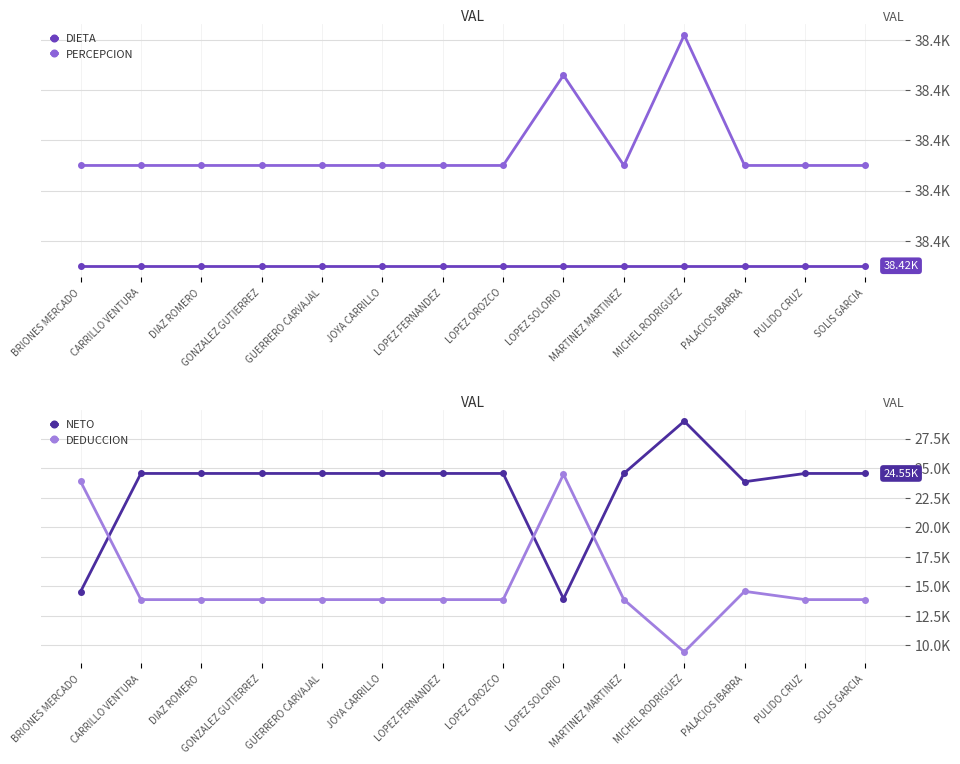

What is the label of the 4th point from the right?

MICHEL RODRIGUEZ